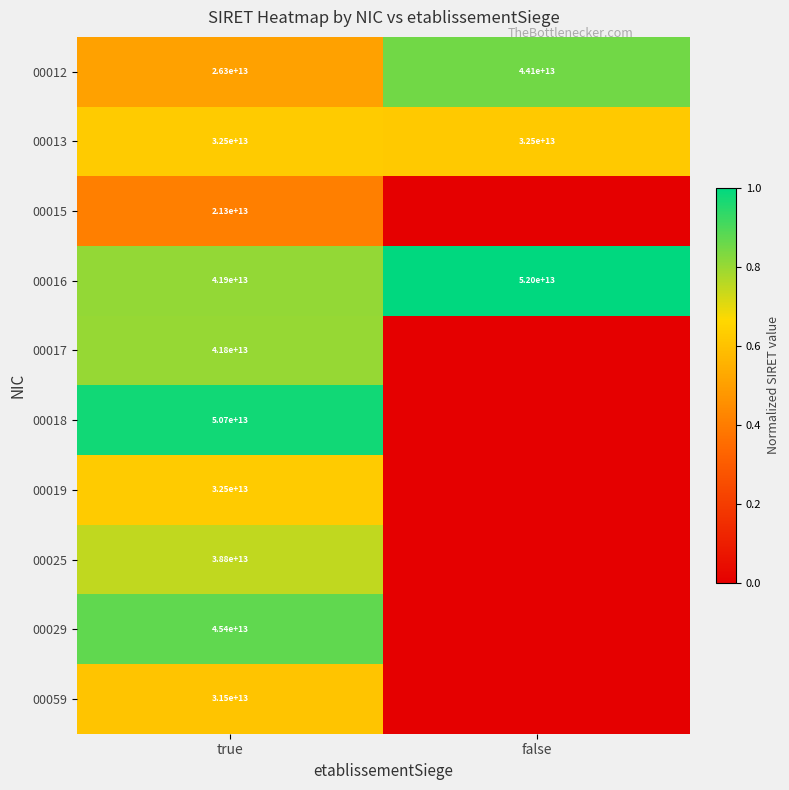

What is the difference between the 00016 values at false and true?

10100000000000